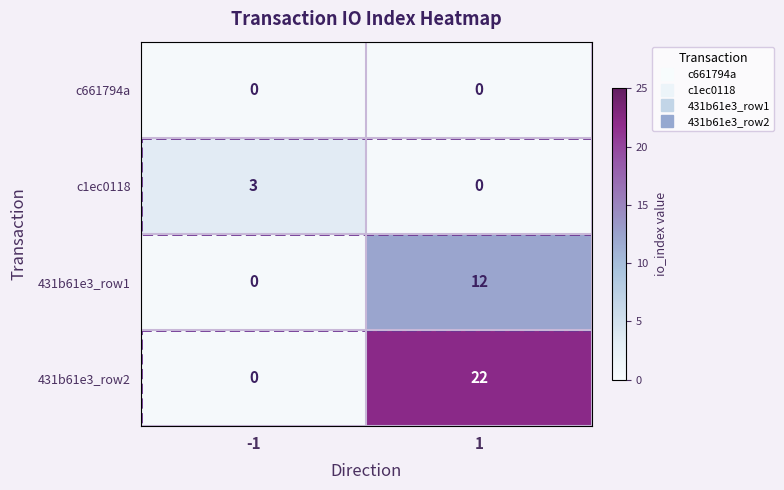

How many values in 431b61e3_row1 are above zero?

1